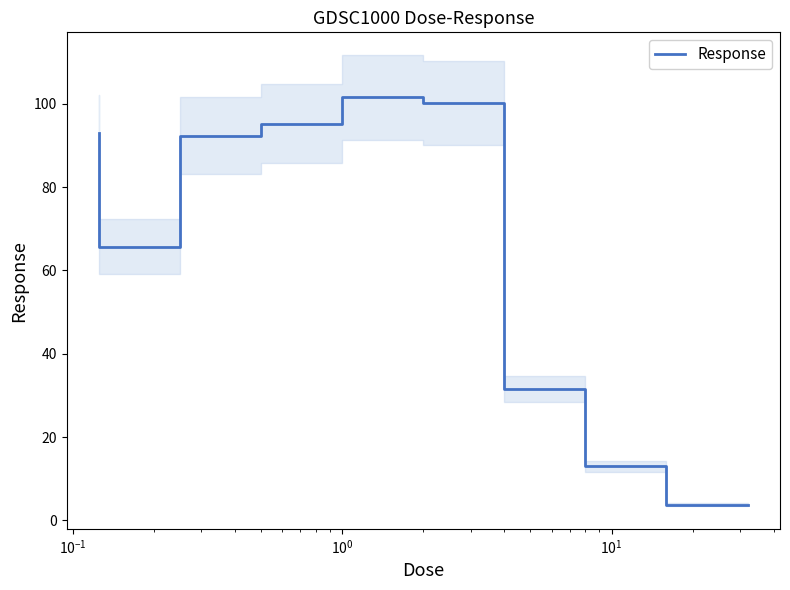

How many data points are less than 92?

4